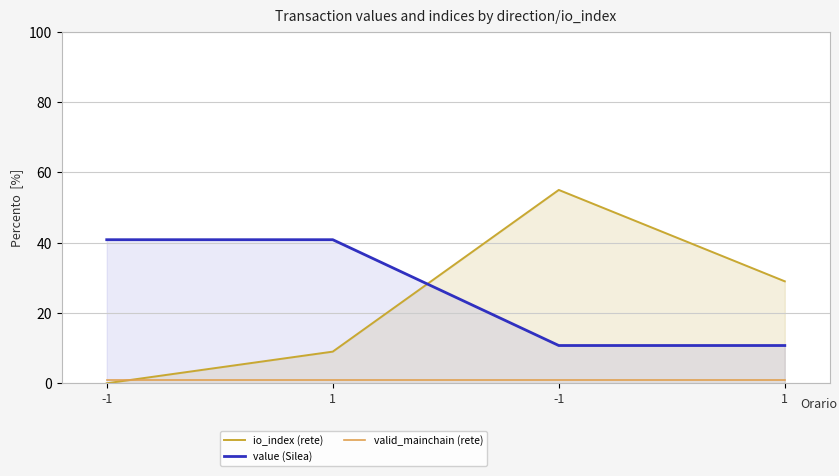

How many lines are shown in the chart?

3